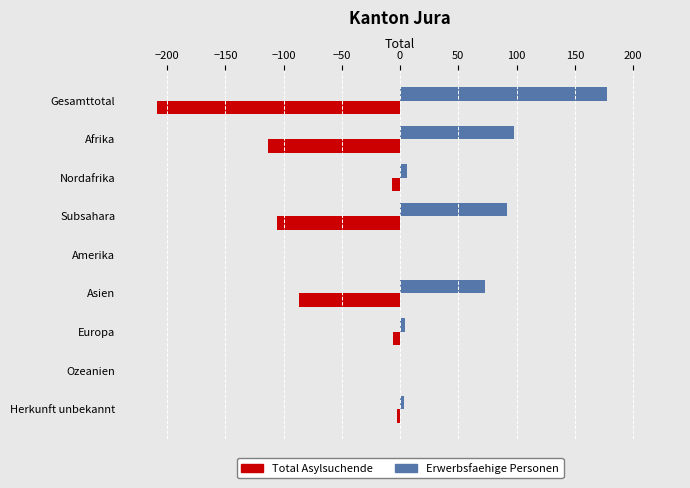

How many categories are shown in the chart?

9